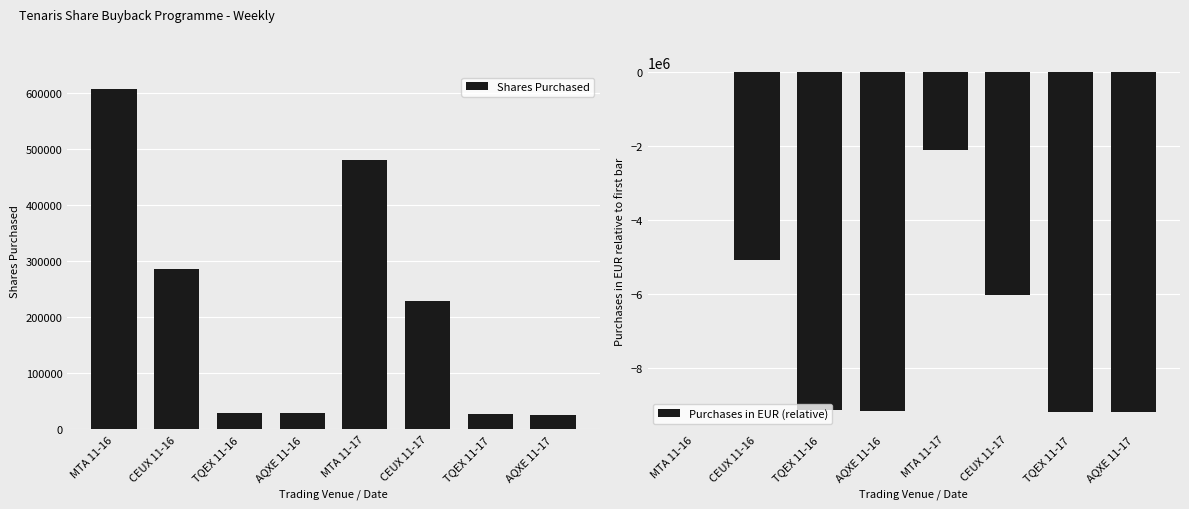

What is the total value across all series at AQXE 11-17?

-9169286.9